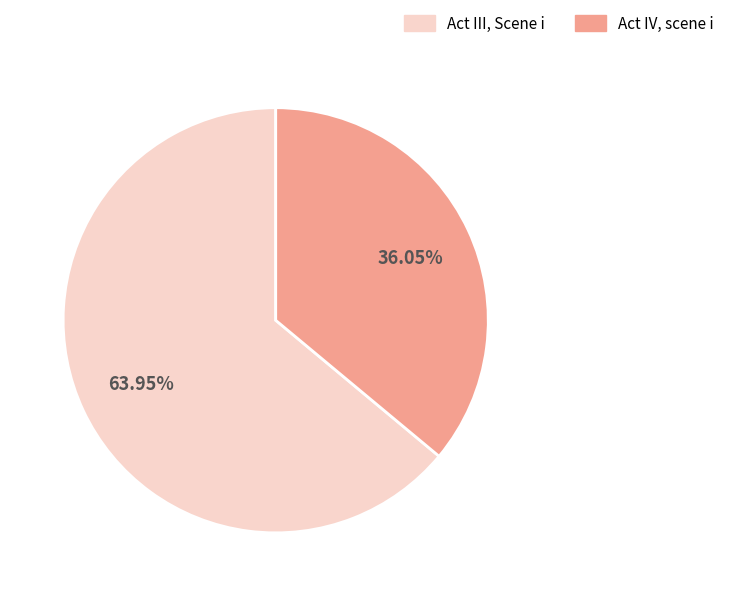

What is the total percentage of Act IV, scene i and Act III, Scene i?

100.0%